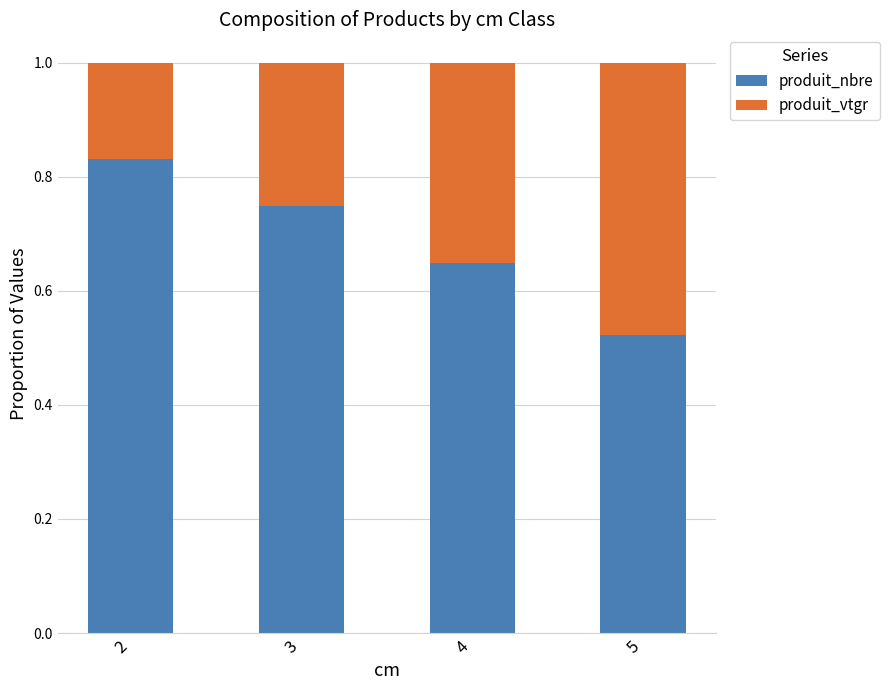

Count the produit_nbre values in the range 0 to 1.

4